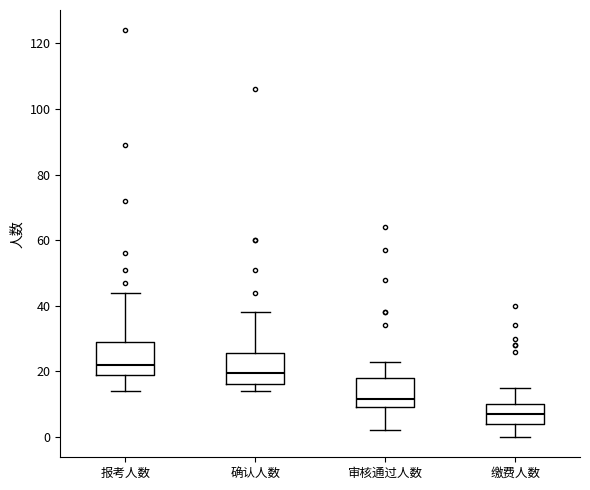

Which box's median line is the highest?

报考人数